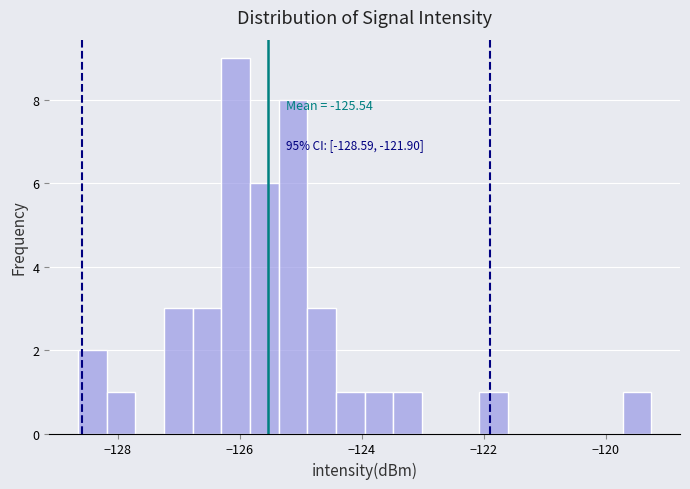

Read against the x-axis, roughly where is the centre of the tallest bar?

-126.0